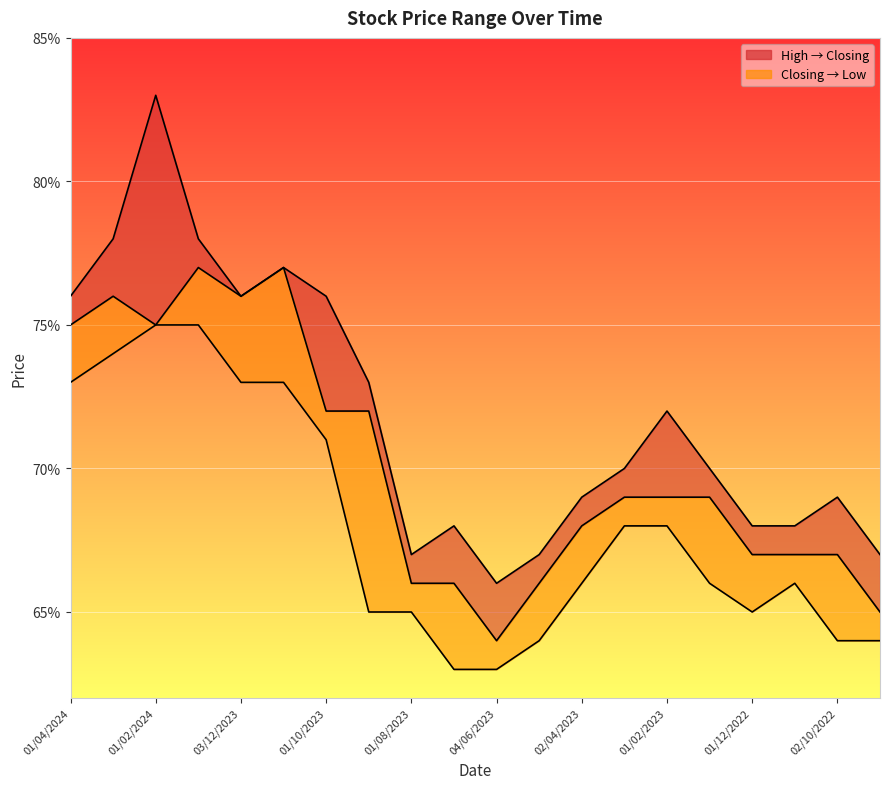

At how many categories does at least one series exceed 0?

20